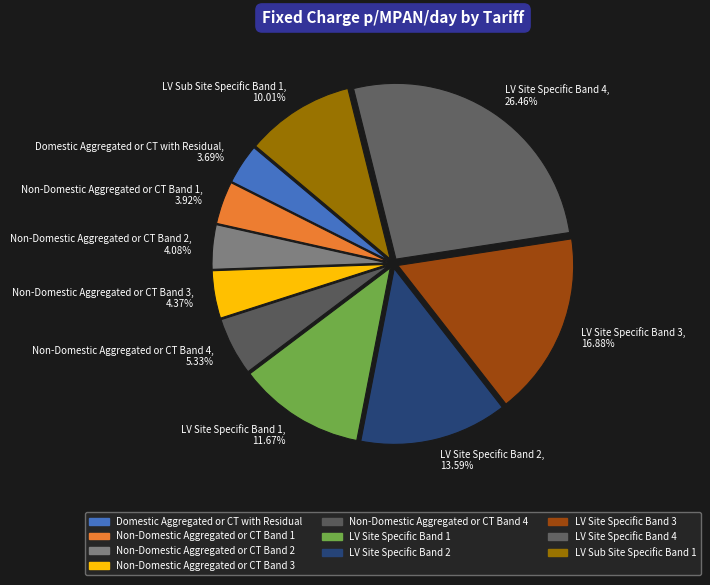

Count the number of slices in the pie.

10